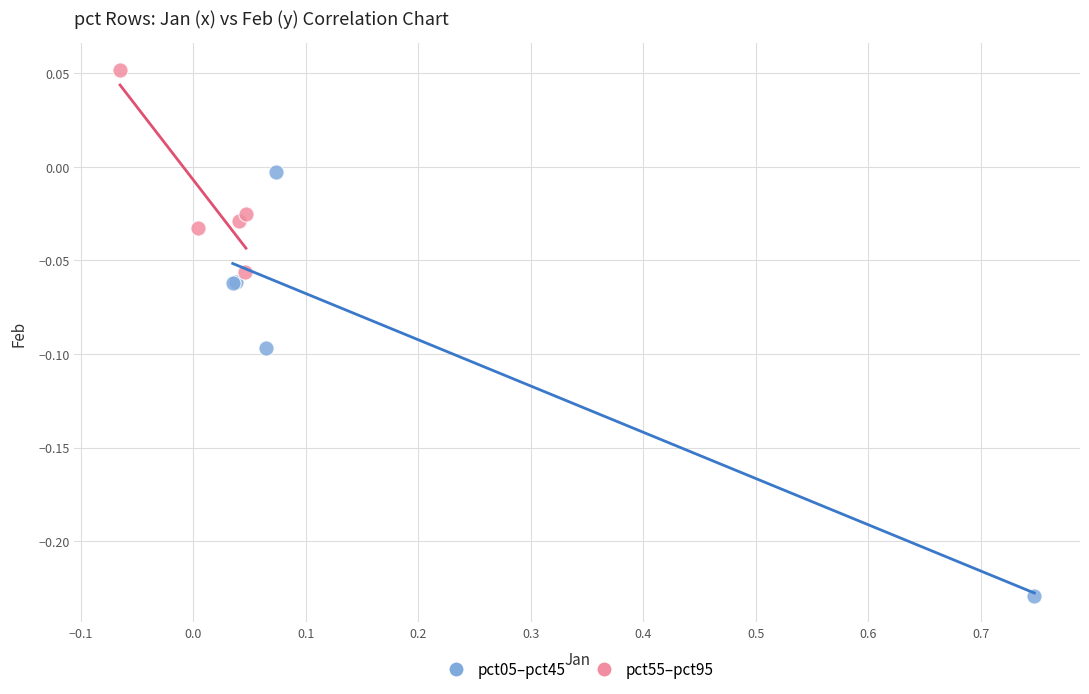

Which series contains the lowest Y value?

pct05–pct45